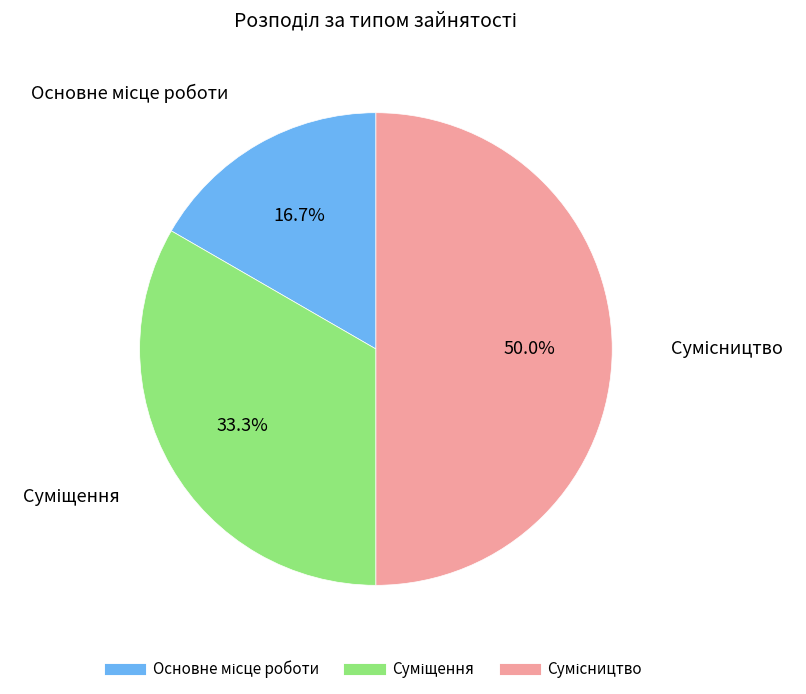

Which has a higher value, Основне місце роботи or Сумісництво?

Сумісництво